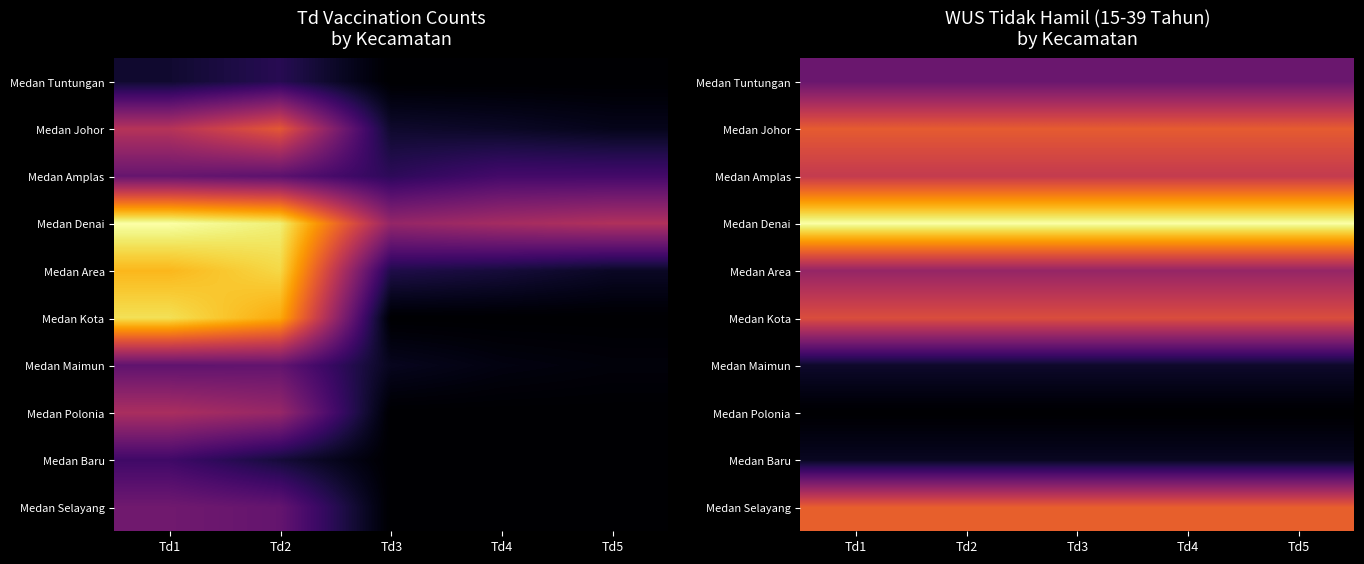

How many distinct data groups are displayed?

10